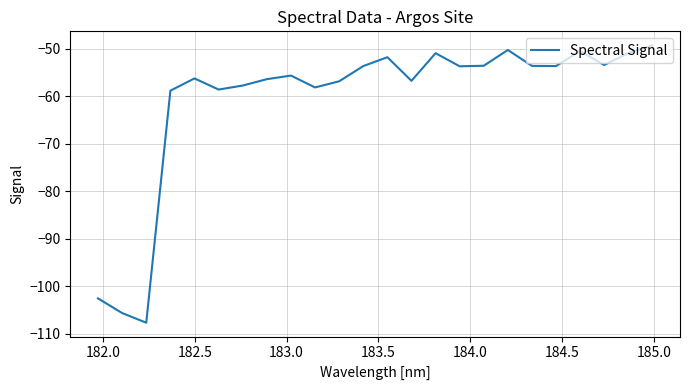

What is the smallest value displayed?

-107.7